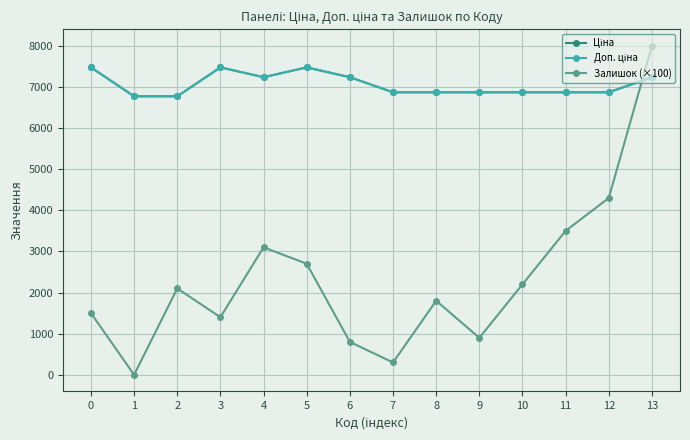

What is the minimum value for Ціна?

6771.4